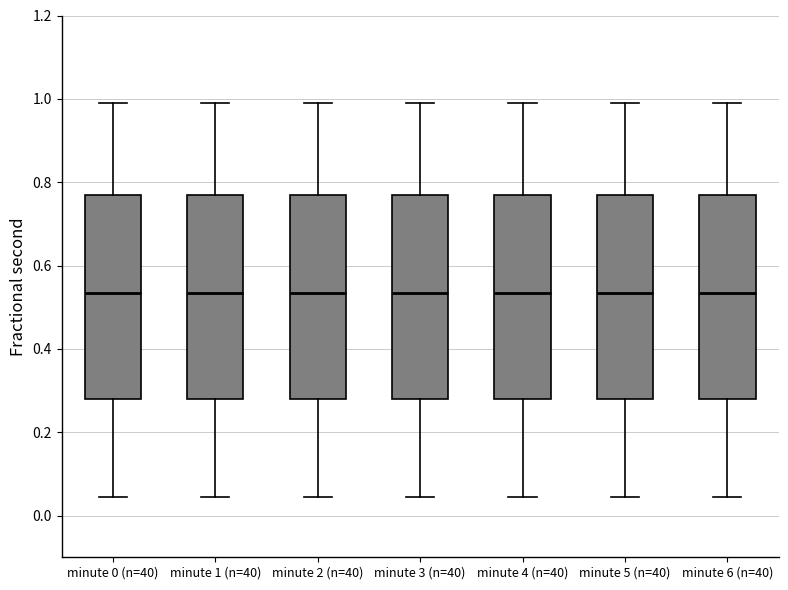

Reading left to right, transcribe this box plot: for each box, give where its median line is, the range the box spans, and where its two whiskers end, as read against the y-axis. The values are not printed on the chart, so give them approximately, as read against the axis.

minute 0 (n=40): median 0.54, box 0.28 to 0.76, whiskers 0.04 to 1.00
minute 1 (n=40): median 0.54, box 0.28 to 0.76, whiskers 0.04 to 1.00
minute 2 (n=40): median 0.54, box 0.28 to 0.76, whiskers 0.04 to 1.00
minute 3 (n=40): median 0.54, box 0.28 to 0.76, whiskers 0.04 to 1.00
minute 4 (n=40): median 0.54, box 0.28 to 0.76, whiskers 0.04 to 1.00
minute 5 (n=40): median 0.54, box 0.28 to 0.76, whiskers 0.04 to 1.00
minute 6 (n=40): median 0.54, box 0.28 to 0.76, whiskers 0.04 to 1.00